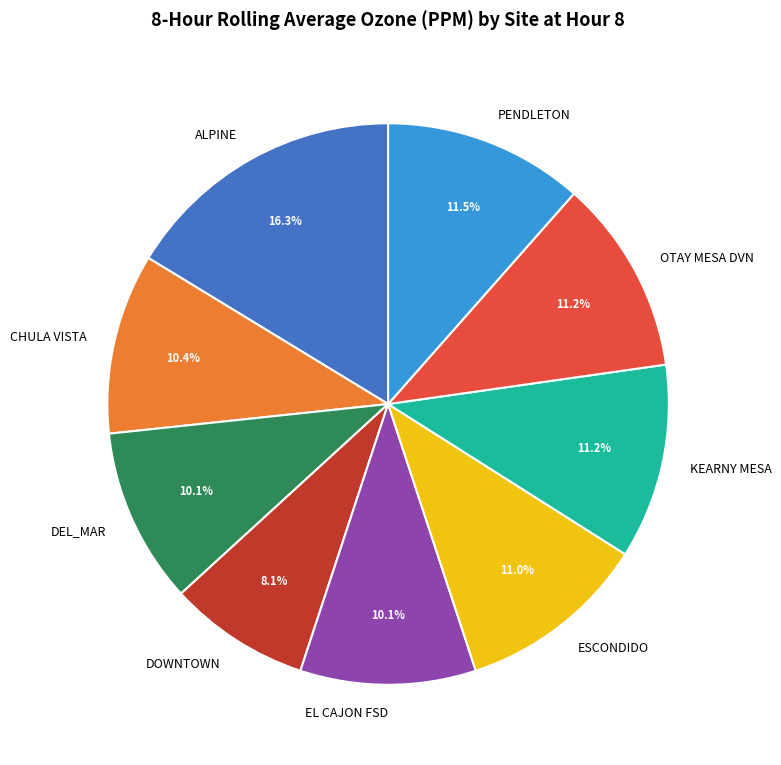

How many slices are in this pie chart?

9